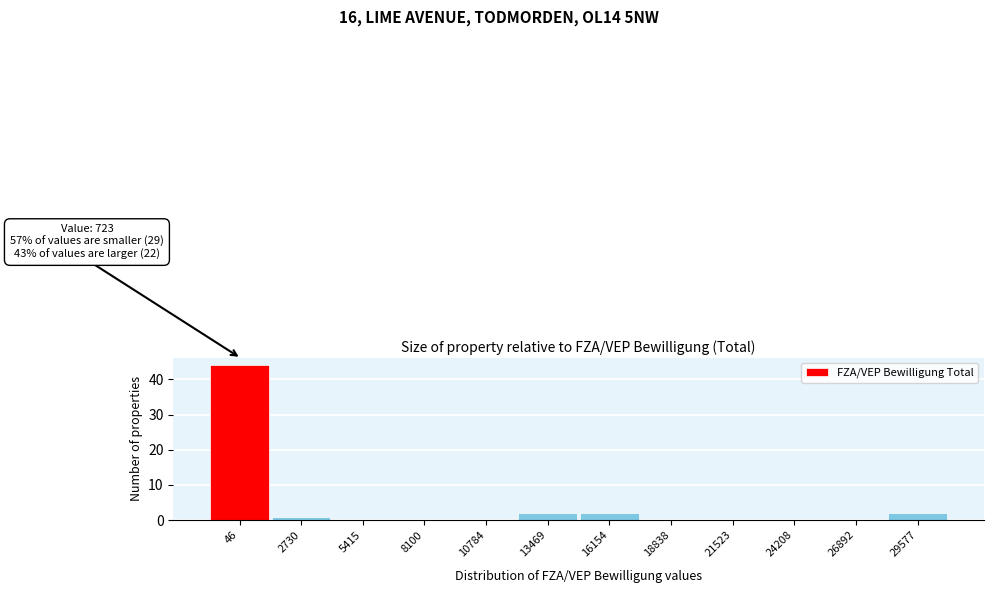

Reading left to right, extract all data points from this chart.

46=44	2730=1	5415=0	8100=0	10784=0	13469=2	16154=2	18838=0	21523=0	24208=0	26892=0	29577=2